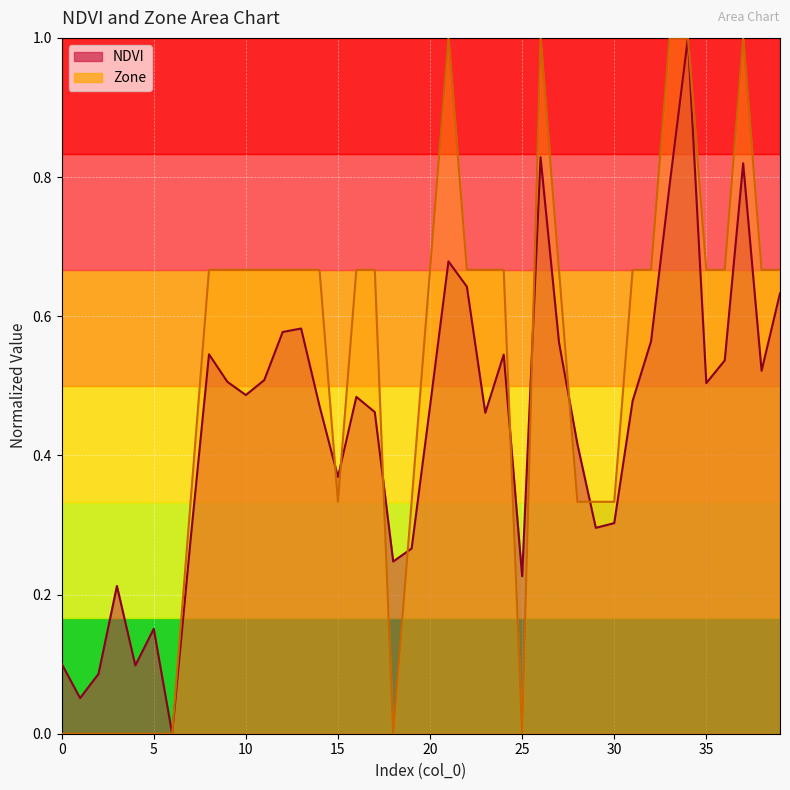

True or false: Zone has a value of 0.7 at 22.

True